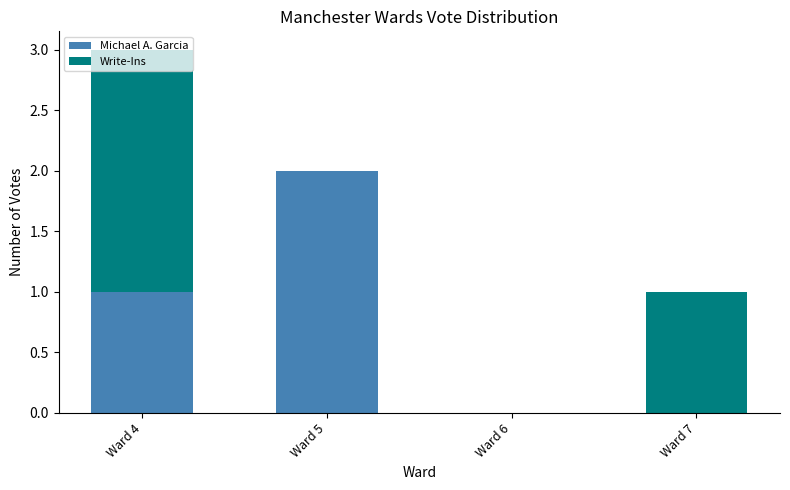

What is the sum of all Michael A. Garcia values?

3